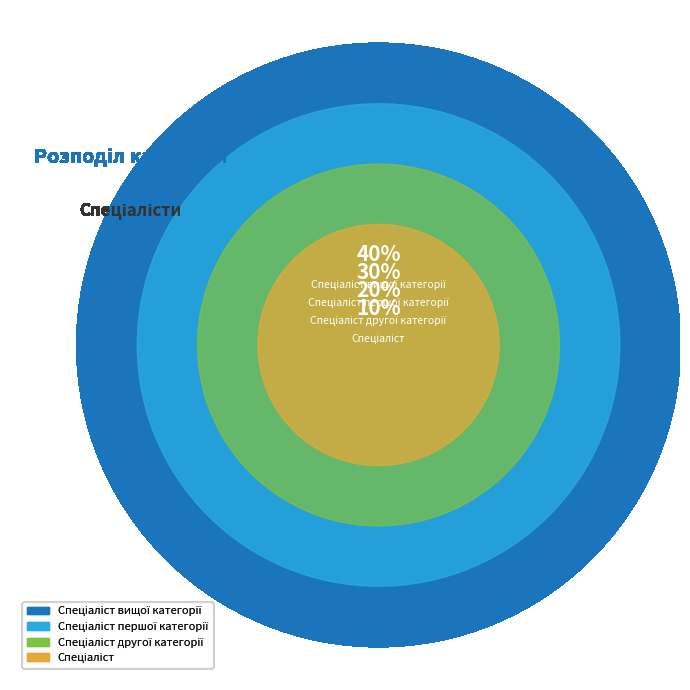

The Спеціаліст вищої категорії slice represents 40% of the pie. True or false?

True